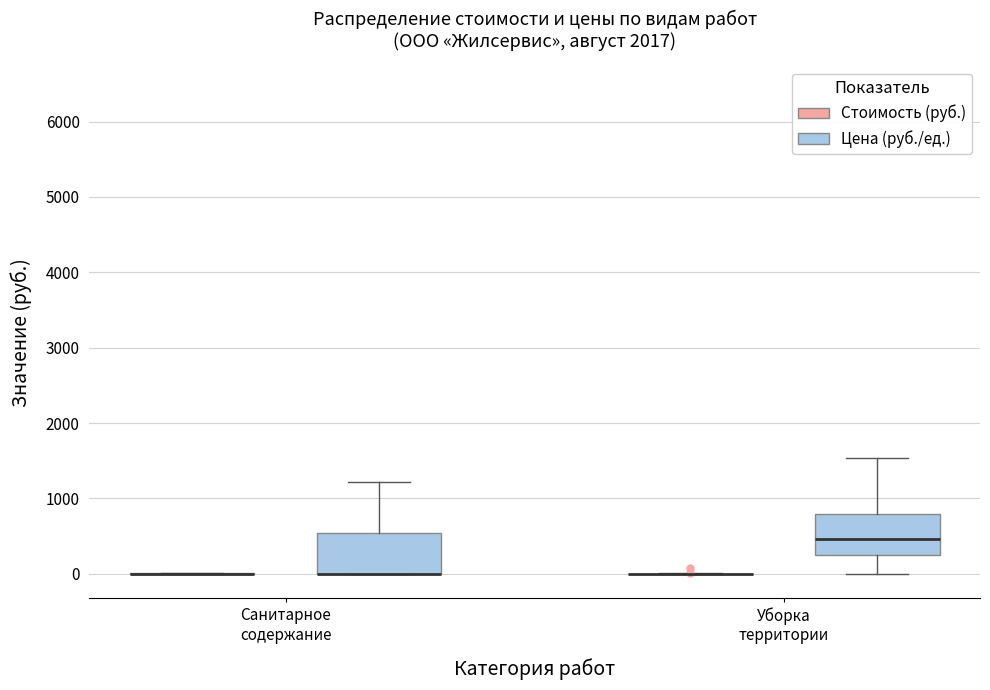

Reading left to right, read every box against the y-axis: the position of its median line, the range the box covers, and the ends of its whiskers. The values are not printed on the chart, so give them approximately, as read against the axis.

Санитарное содержание (Стоимость (руб.)): box collapsed to a line at 0, whiskers 0 to 0
Санитарное содержание (Цена (руб./ед.)): median 0 (drawn on the box's lower edge), box 0 to 500, whiskers 0 to 1200
Уборка территории (Стоимость (руб.)): box collapsed to a line at 0, whiskers 0 to 0
Уборка территории (Цена (руб./ед.)): median 500, box 200 to 800, whiskers 0 to 1500